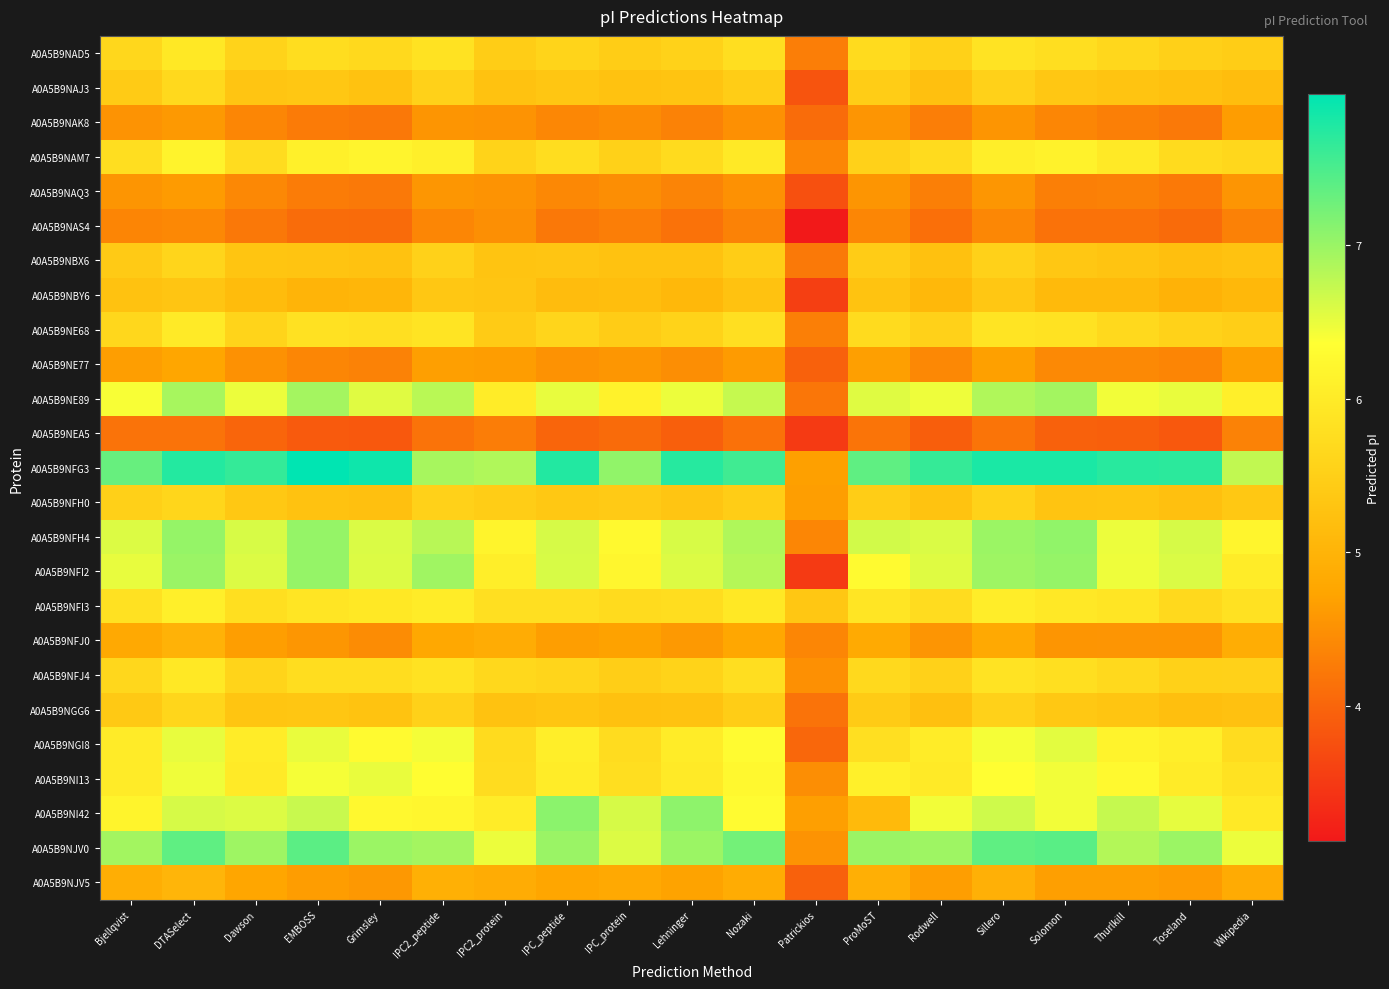

Which has a higher value, Grimsley or Lehninger?

Grimsley